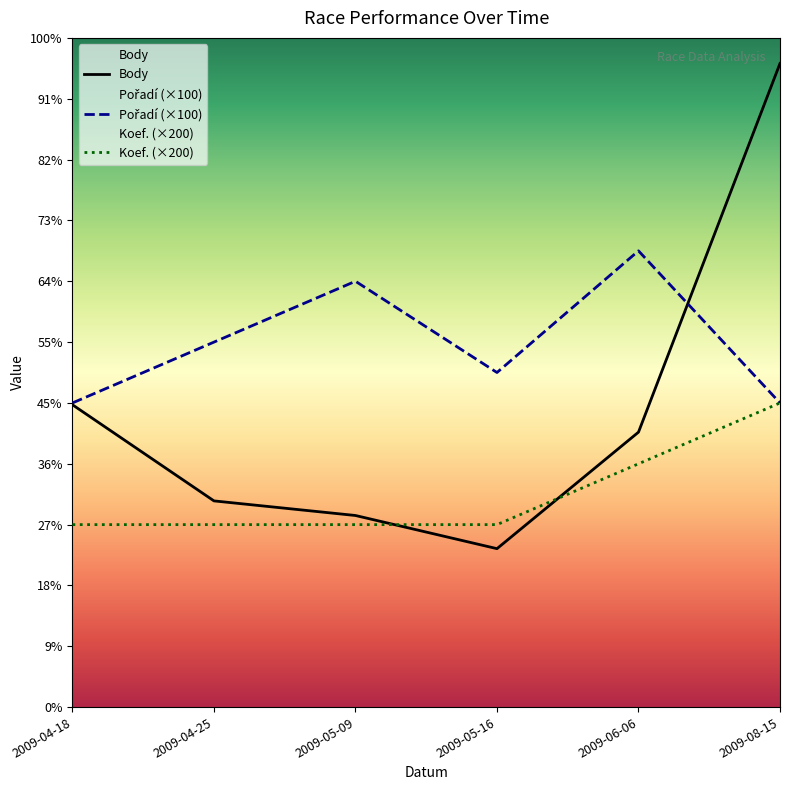

What position from the left is 2009-05-16?

4